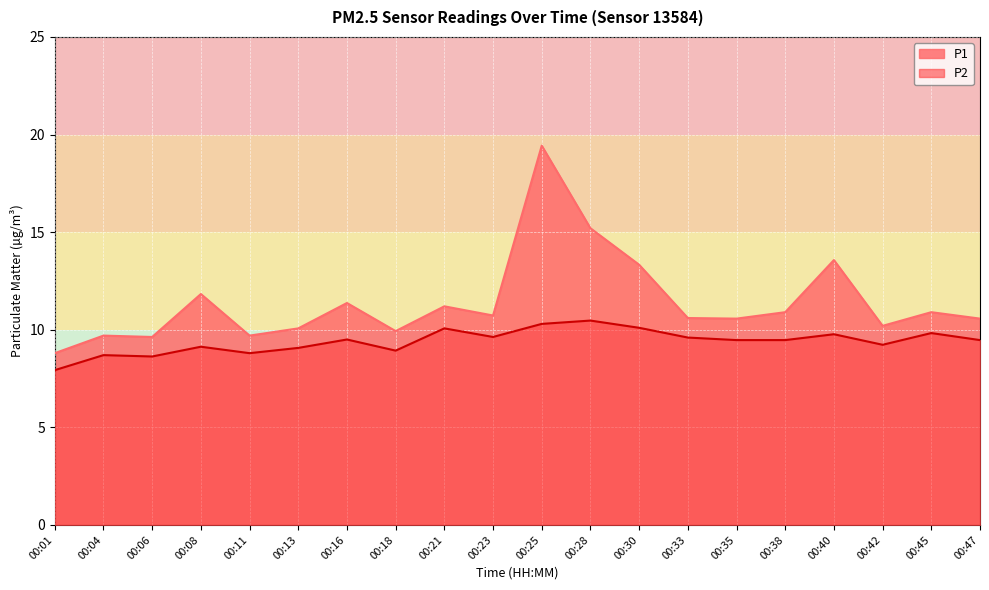

What is the average value of the P1 series?

11.4